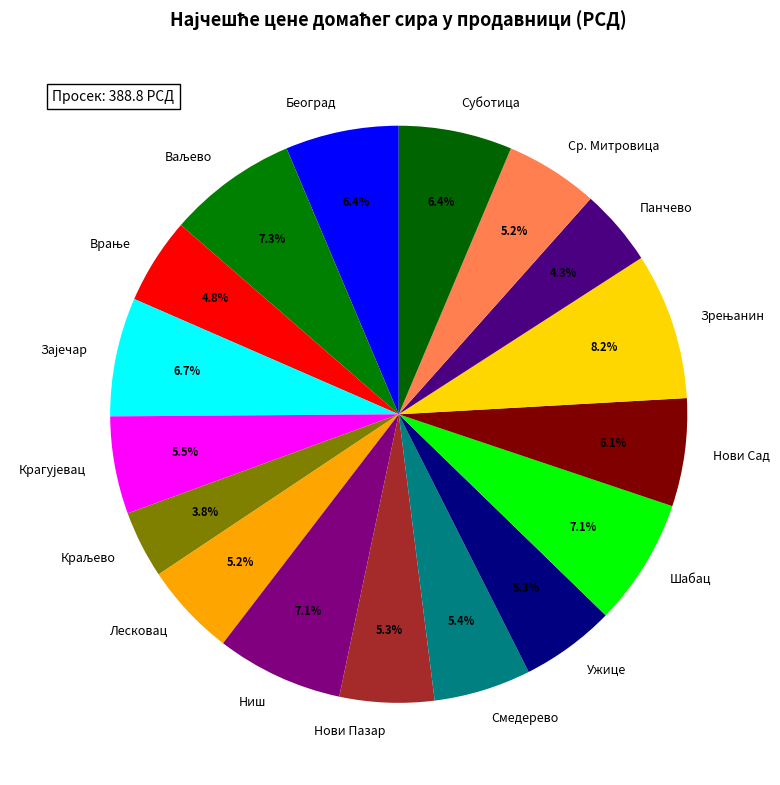

Does any single category account for the majority?

No